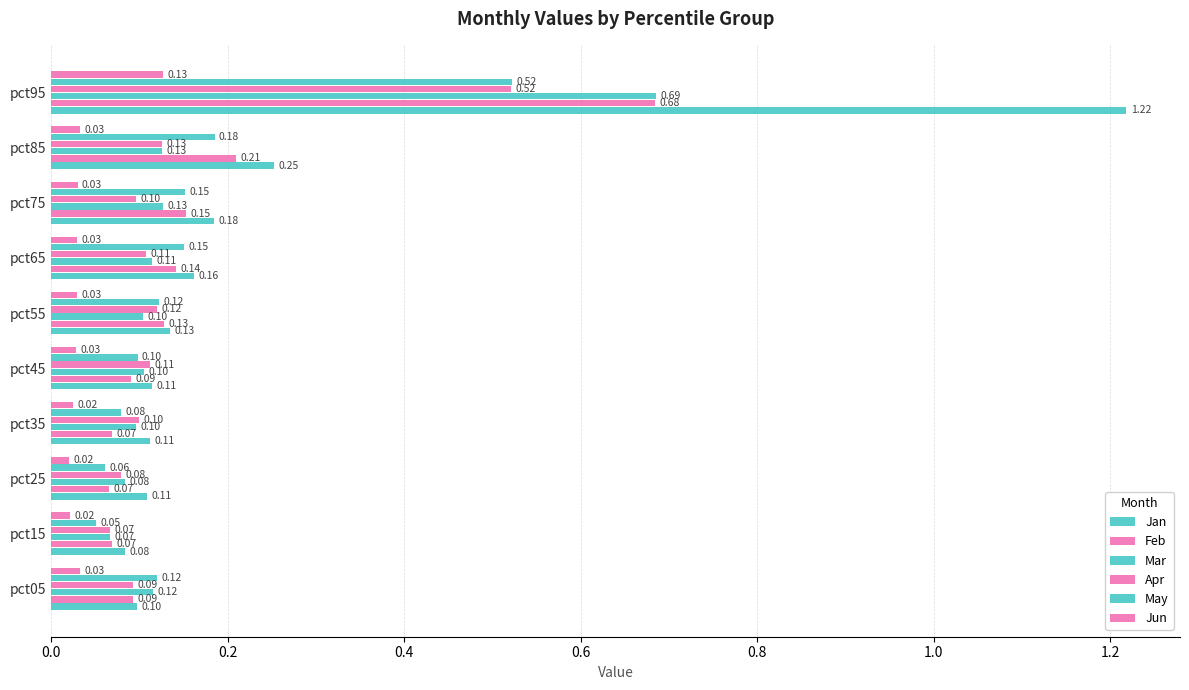

Reading right to left, list all the values displayed in this chart.

Jan: 1.2	0.3	0.2	0.2	0.1	0.1	0.1	0.1	0.1	0.1
Feb: 0.7	0.2	0.2	0.1	0.1	0.1	0.1	0.1	0.1	0.1
Mar: 0.7	0.1	0.1	0.1	0.1	0.1	0.1	0.1	0.1	0.1
Apr: 0.5	0.1	0.1	0.1	0.1	0.1	0.1	0.1	0.1	0.1
May: 0.5	0.2	0.2	0.2	0.1	0.1	0.1	0.1	0.1	0.1
Jun: 0.1	0.0	0.0	0.0	0.0	0.0	0.0	0.0	0.0	0.0